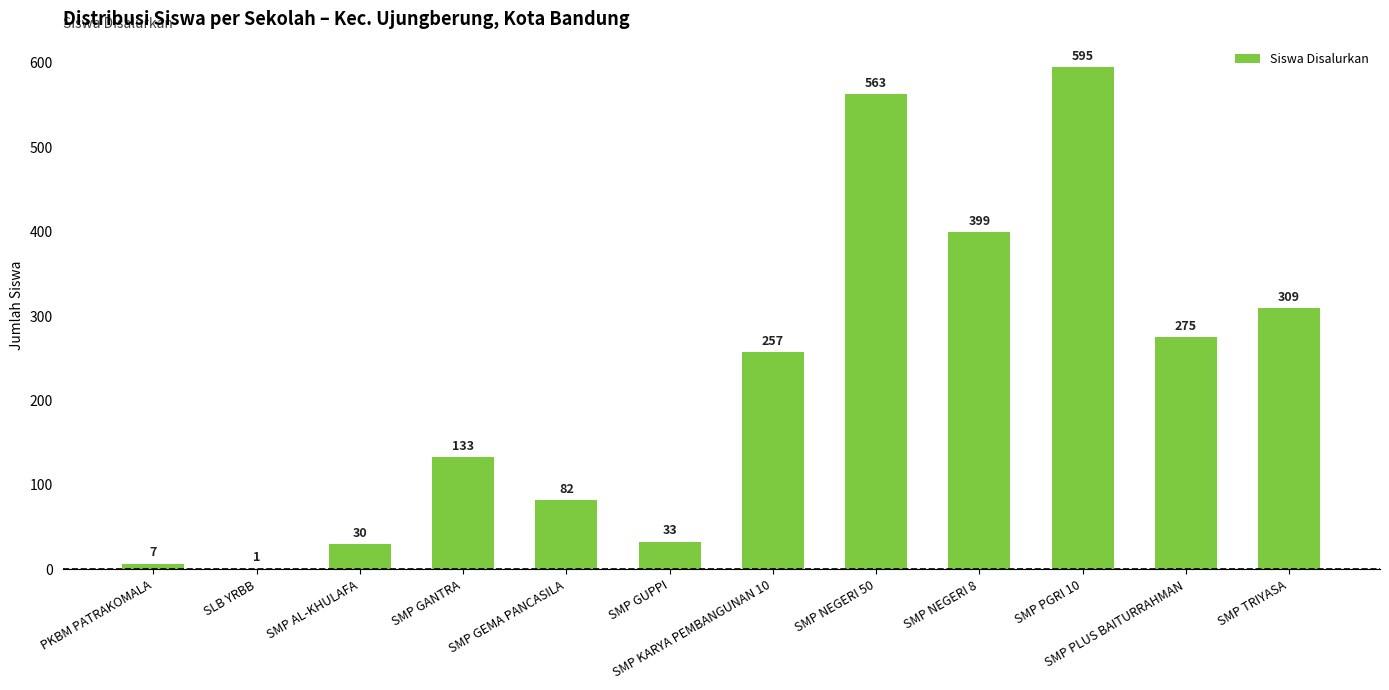

What is the ratio of the value at SMP PLUS BAITURRAHMAN to the value at SMP TRIYASA?

0.9